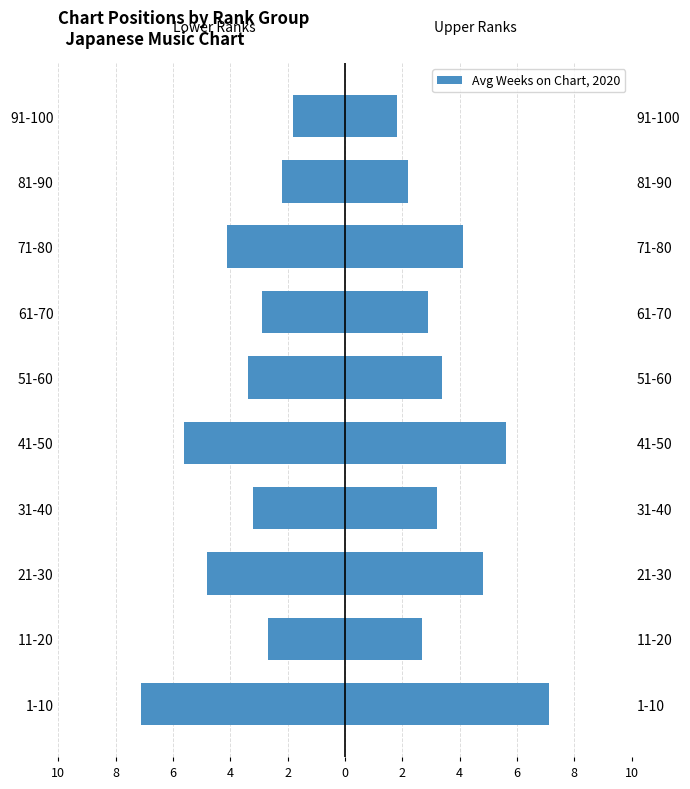

How many values in the Avg Weeks (left) series are below -3?

6